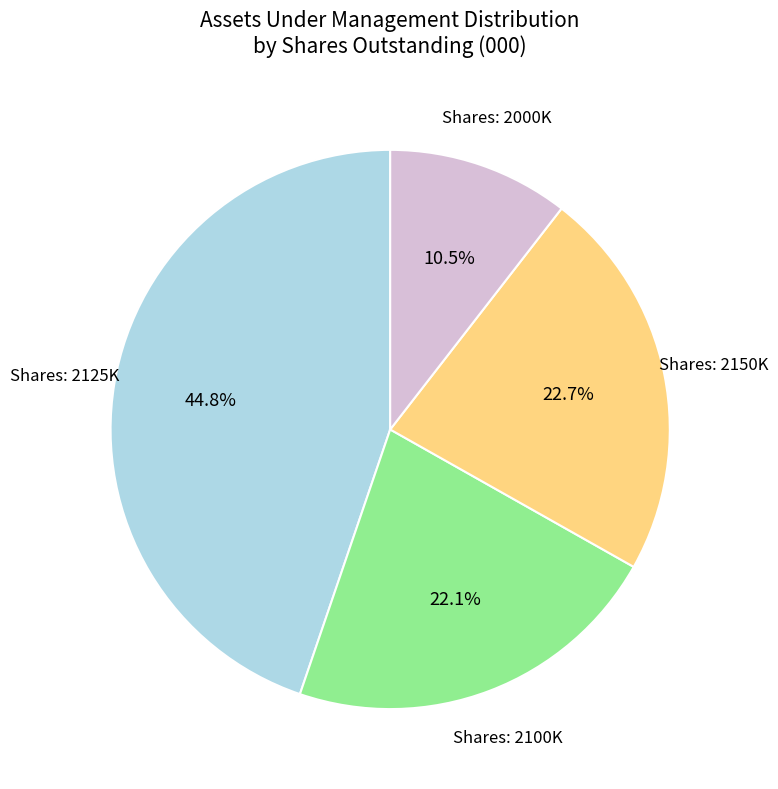

To the nearest percent, what is the average slice percentage?

25%